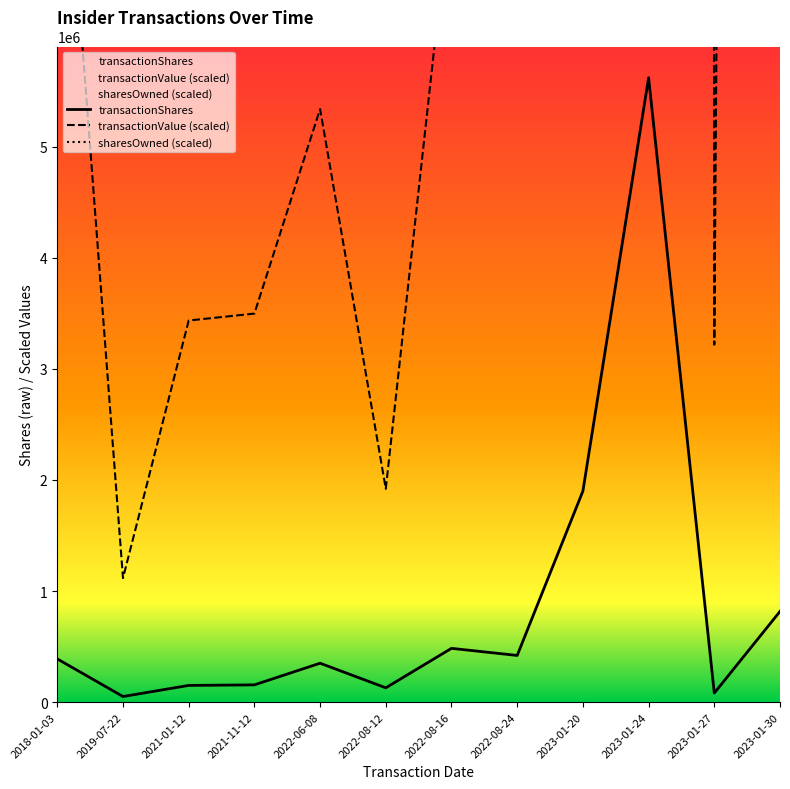

What is the difference between the maximum and minimum values in the sharesOwnedFollowingTransaction series?

482162585.7